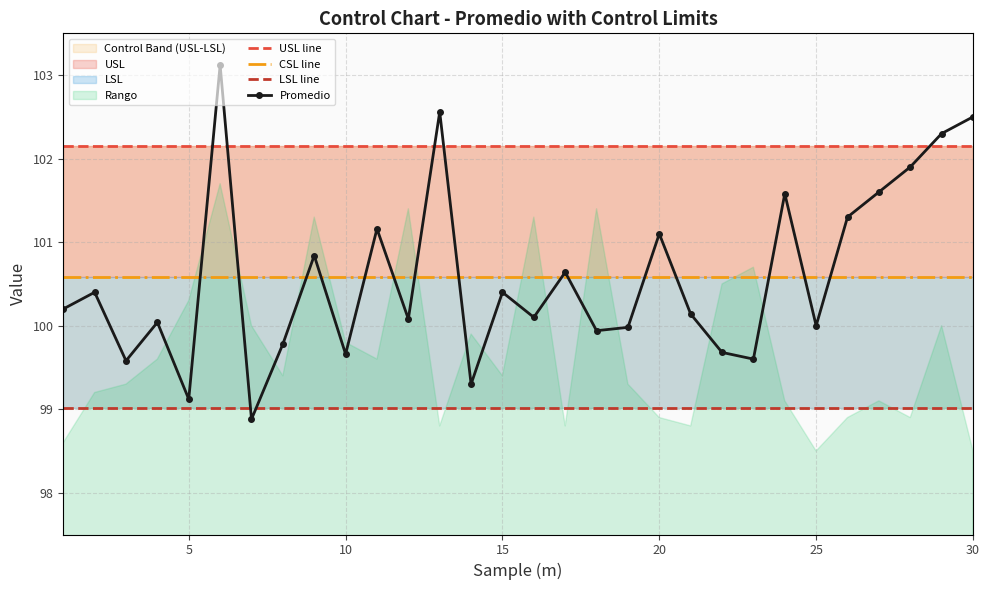

Which series has the largest range (max minus min)?

Promedio